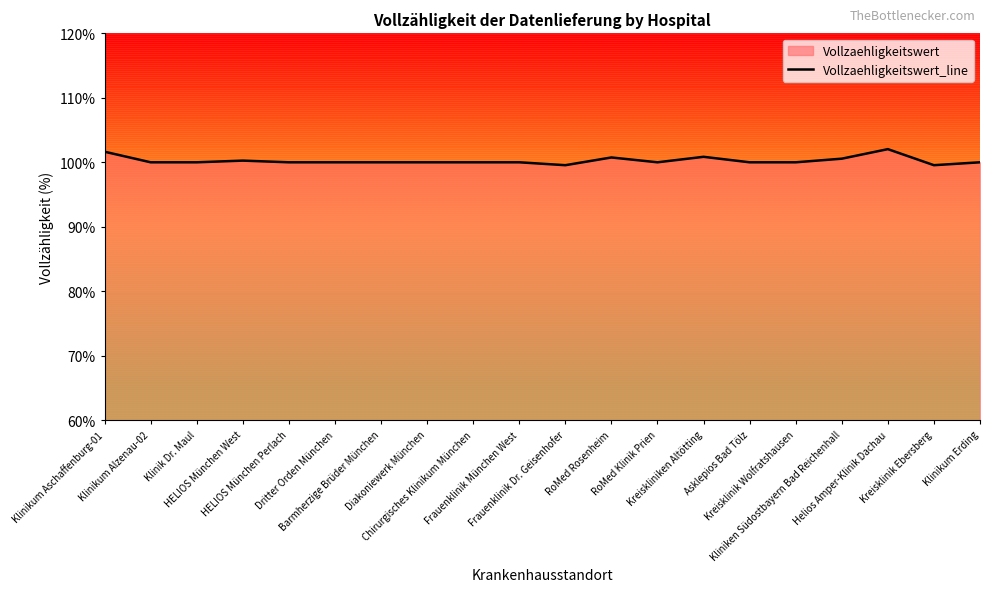

Reading left to right, list all the values displayed in this chart.

Klinikum Aschaffenburg-01=101.6	Klinikum Alzenau-02=100.0	Klinik Dr. Maul=100.0	HELIOS München West=100.3	HELIOS München Perlach=100.0	Dritter Orden München=100.0	Barmherzige Brüder München=100.0	Diakoniewerk München=100.0	Chirurgisches Klinikum München=100.0	Frauenklinik München West=100.0	Frauenklinik Dr. Geisenhofer=99.5	RoMed Rosenheim=100.8	RoMed Klinik Prien=100.0	Kreiskliniken Altötting=100.8	Asklepios Bad Tölz=100.0	Kreisklinik Wolfratshausen=100.0	Kliniken Südostbayern Bad Reichenhall=100.6	Helios Amper-Klinik Dachau=102.0	Kreisklinik Ebersberg=99.5	Klinikum Erding=100.0